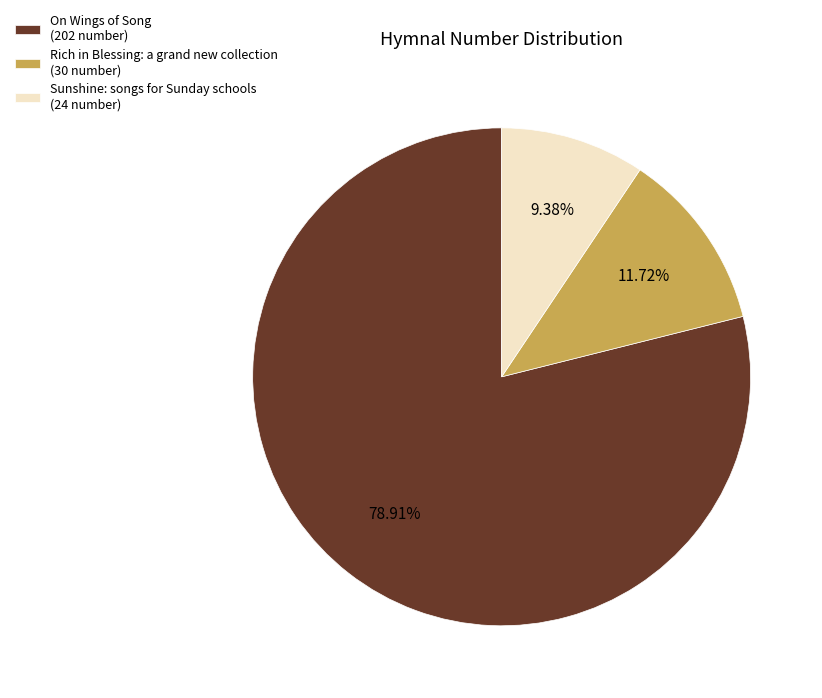

Which slice is the largest?

On Wings of Song